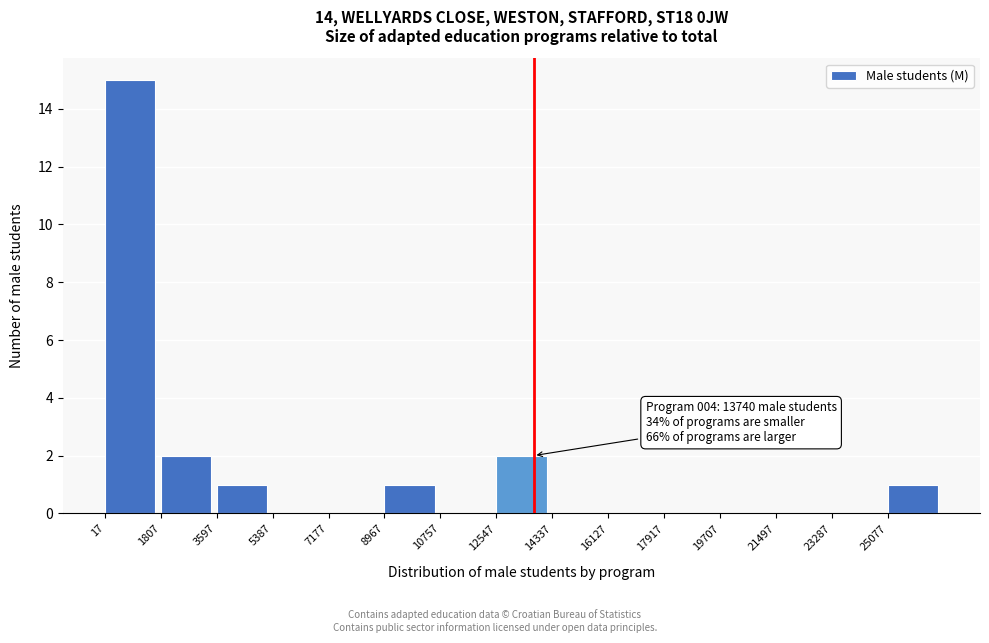

Over which range of the x-axis is the bar tallest?

0 to 1800